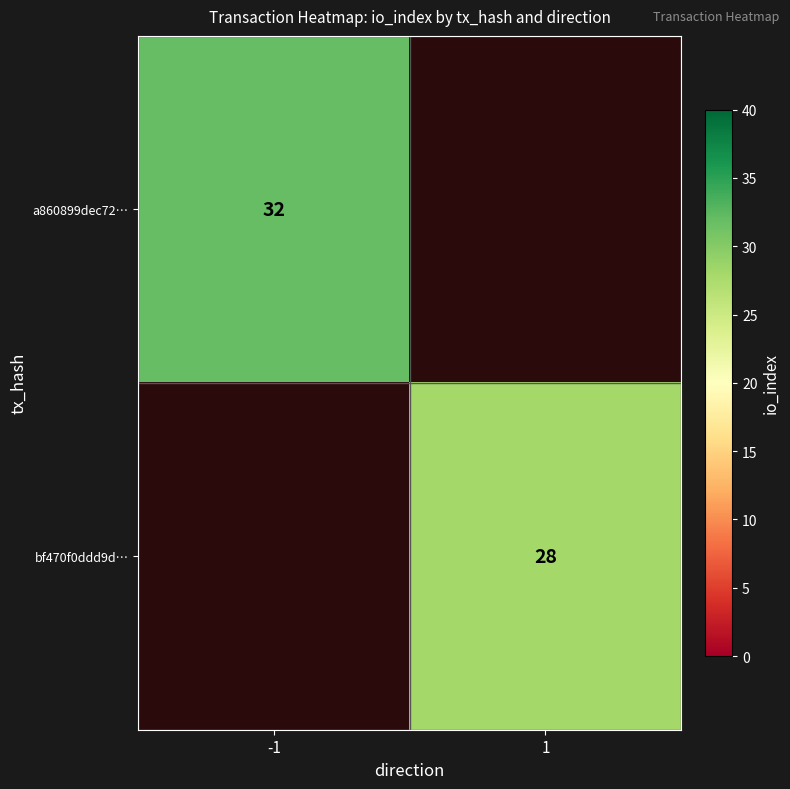

How many data points does each series have?

2